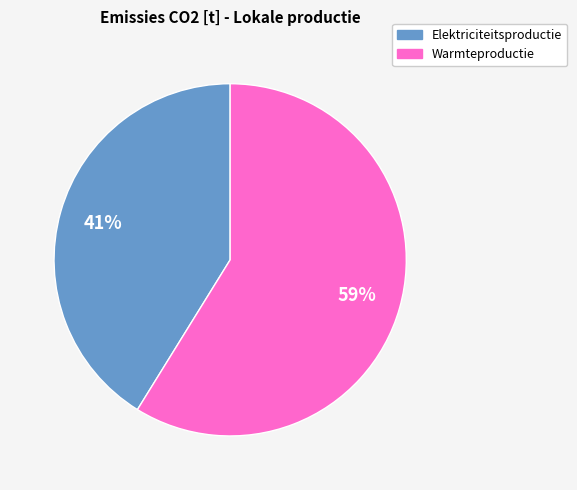

To the nearest percent, what is the average slice percentage?

50%